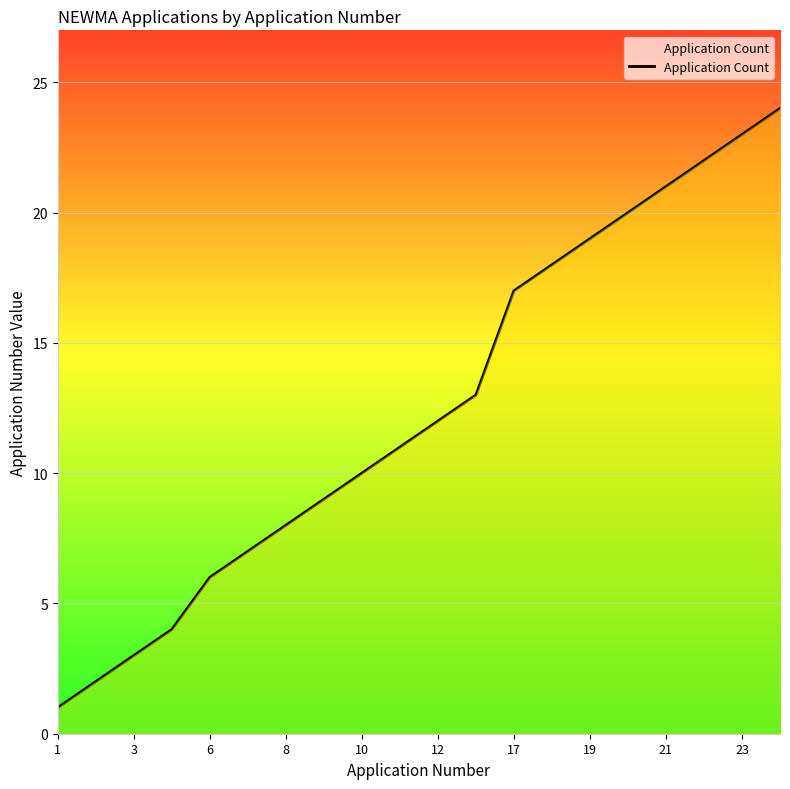

What is the minimum value shown in the chart?

1